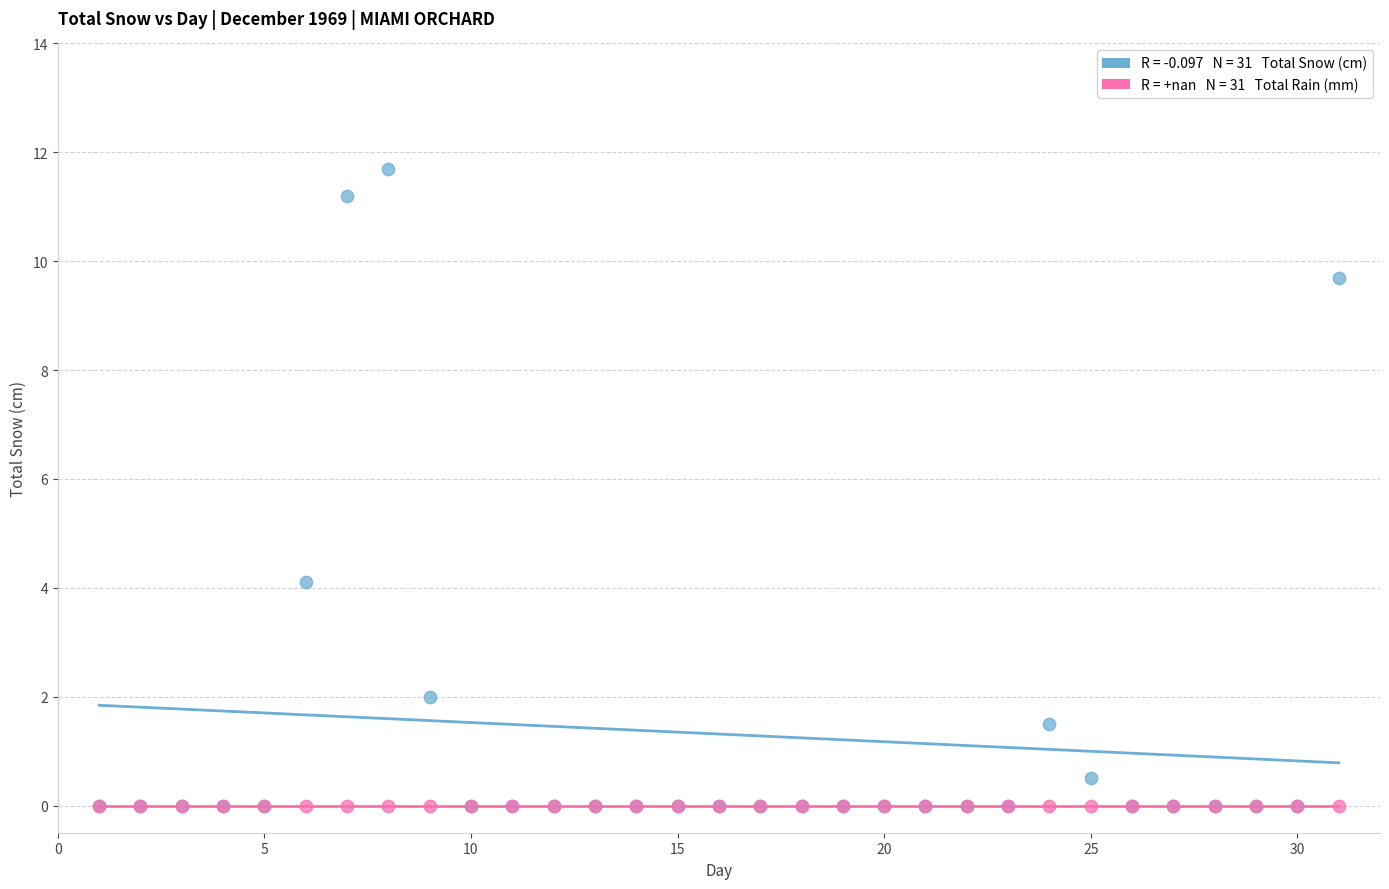

Across all series, what Y value is closest to 5?

4.1